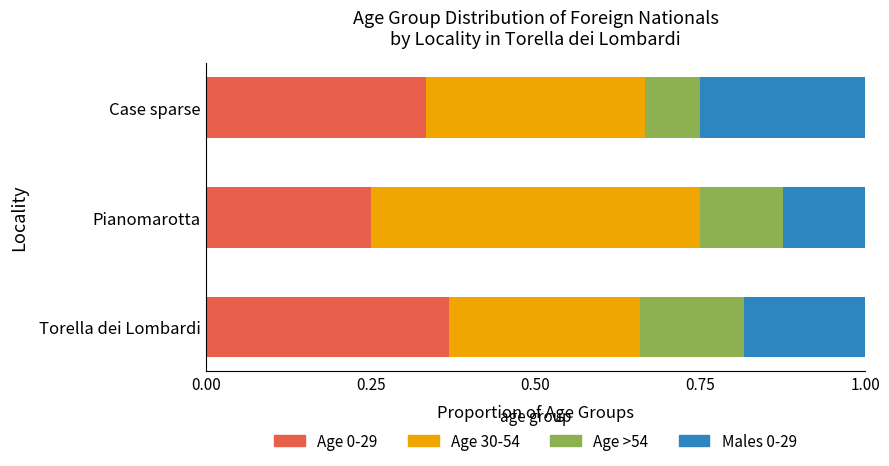

Is it true that Age 0-29 equals 0.6 at Torella dei Lombardi?

False